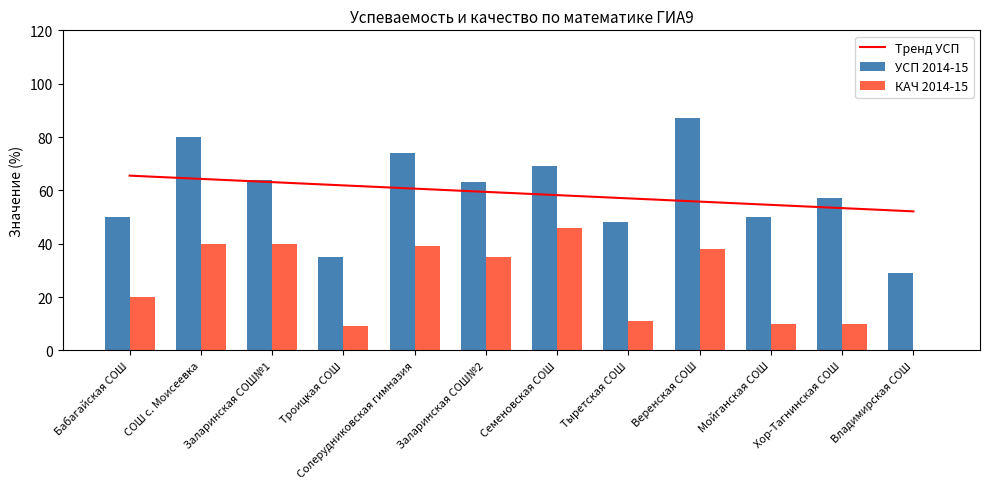

The value of УСП 2014-15 at Семеновская СОШ is 96.0. True or false?

False